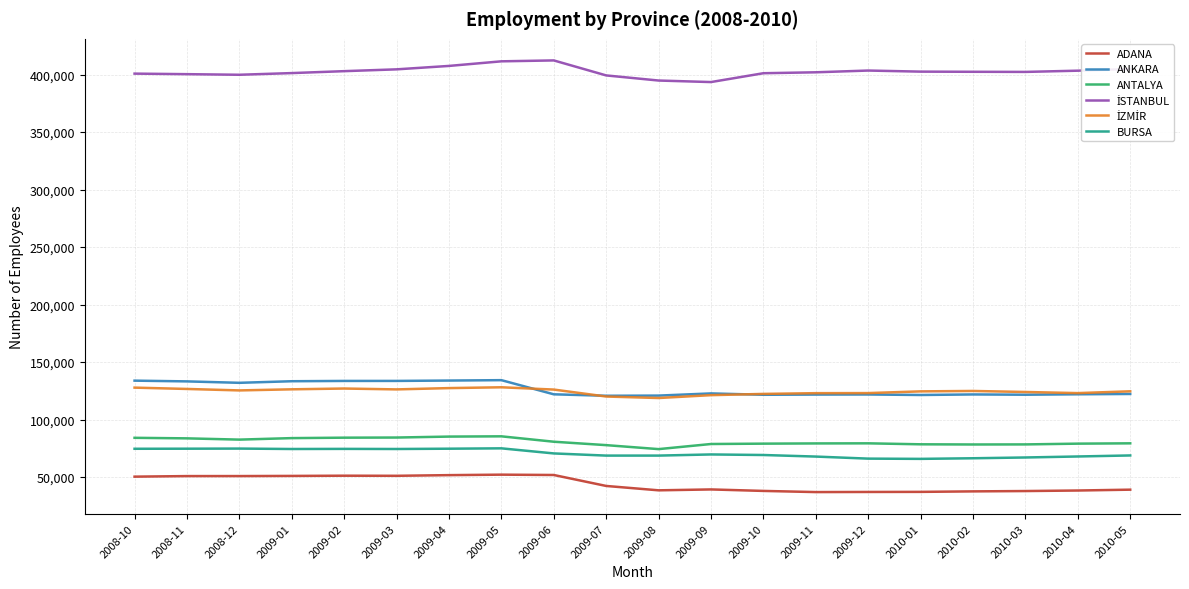

The value of ADANA at 2009-01 is 35390. True or false?

False